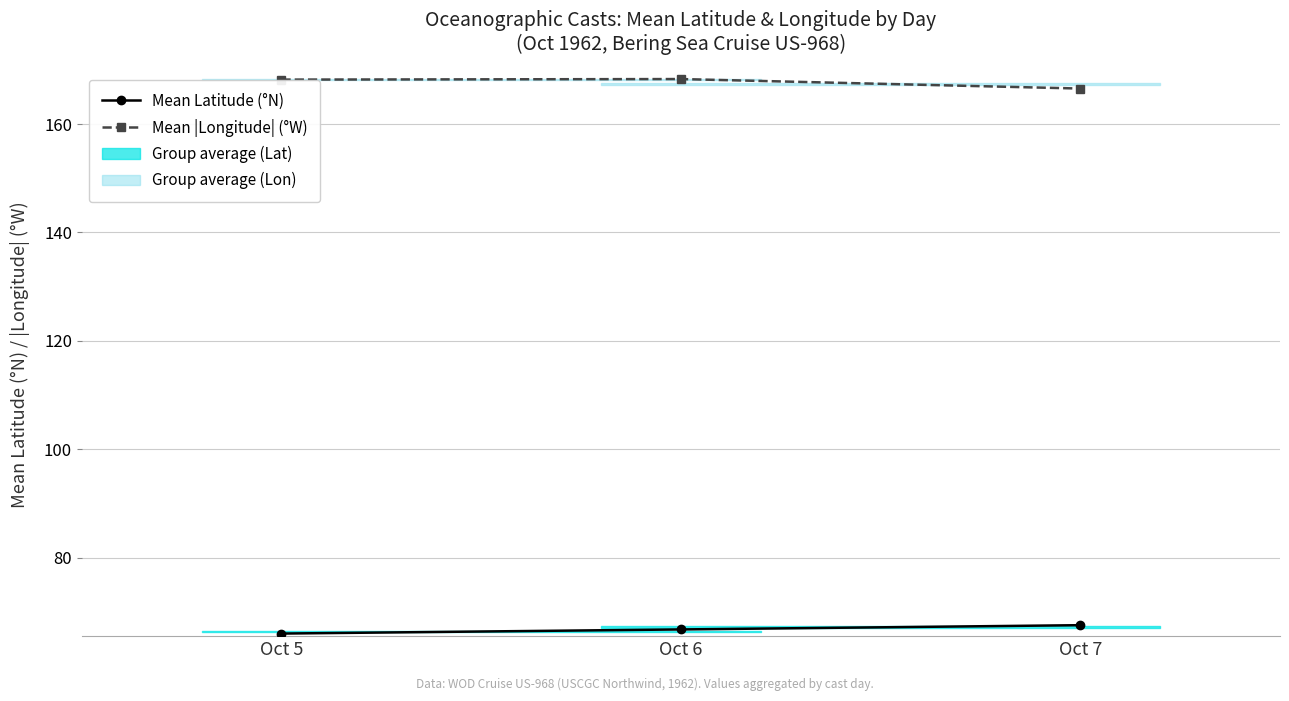

Does the chart have visible grid lines?

Yes